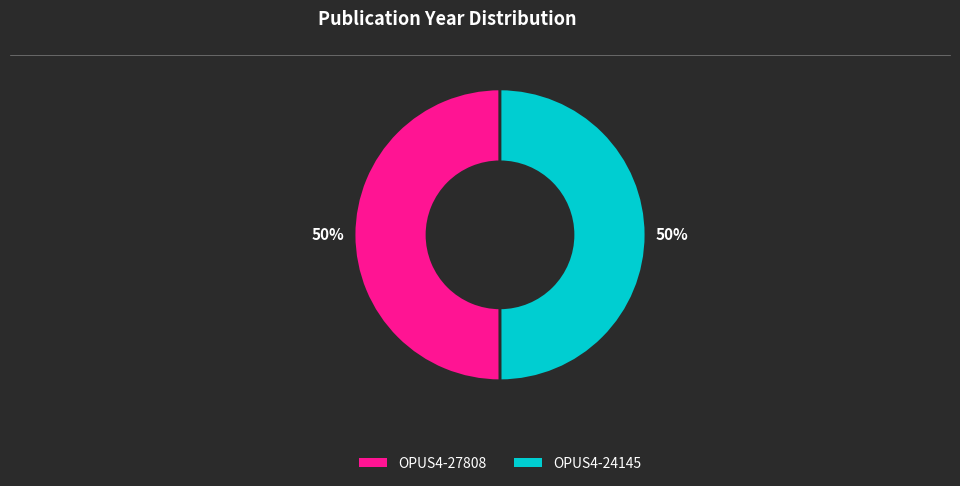

How many segments does this pie chart have?

2